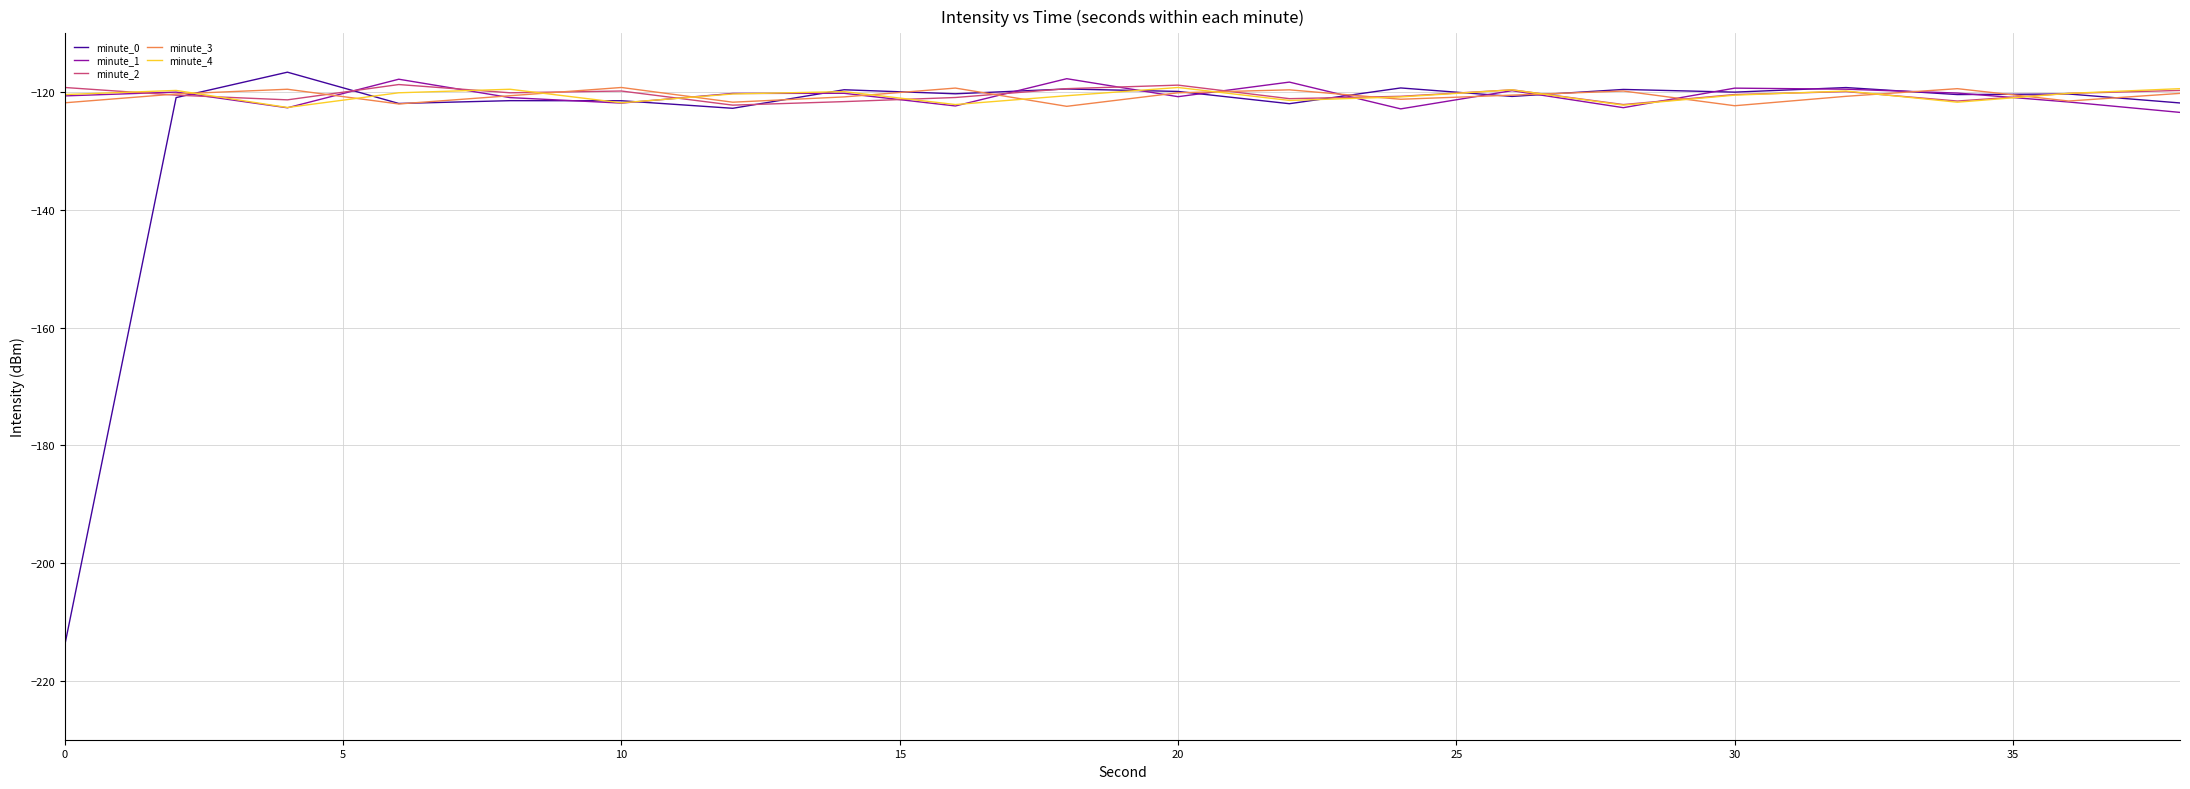

What is the greatest value displayed?

-116.6